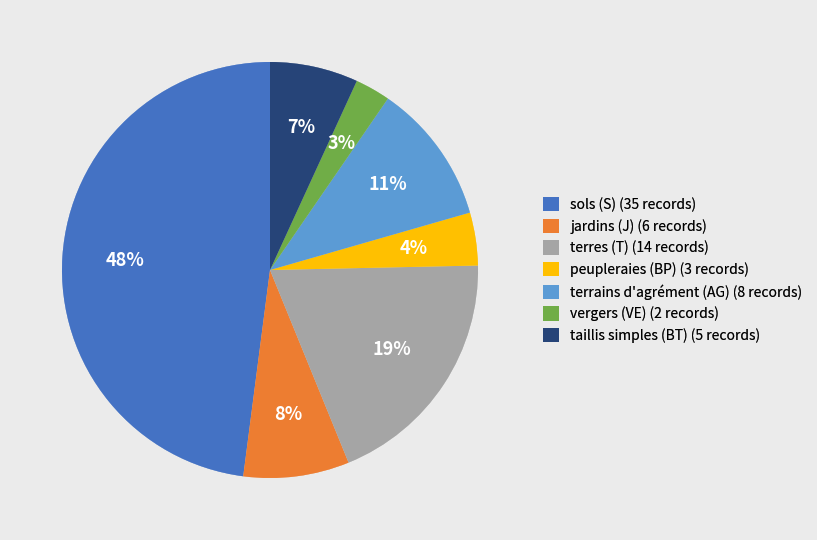

Which category has the smallest portion of the pie?

vergers (VE)